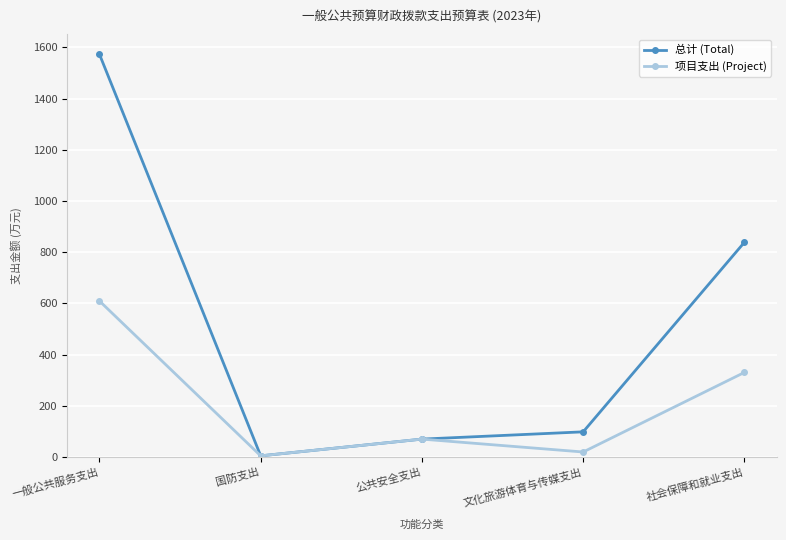

Reading left to right, extract all data points from this chart.

总计 (Total): 1573.2	5.0	70.3	98.7	839.0
项目支出 (Project): 609.8	5.0	70.3	20.0	330.8